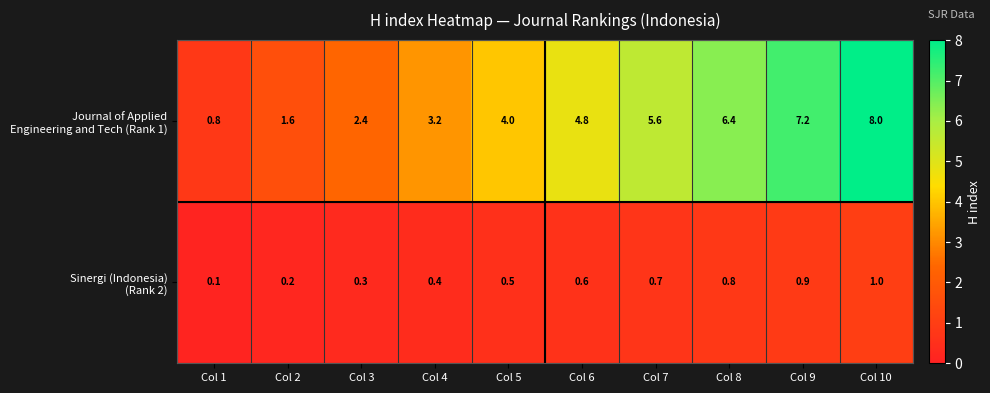

At which category is the sum across all series the highest?

Col 10